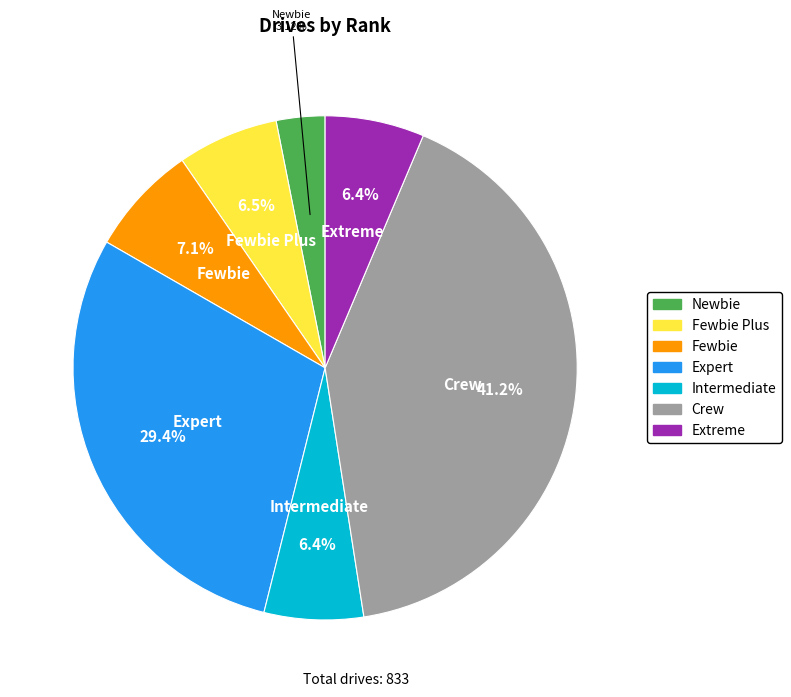

Is there a majority slice in this chart?

No